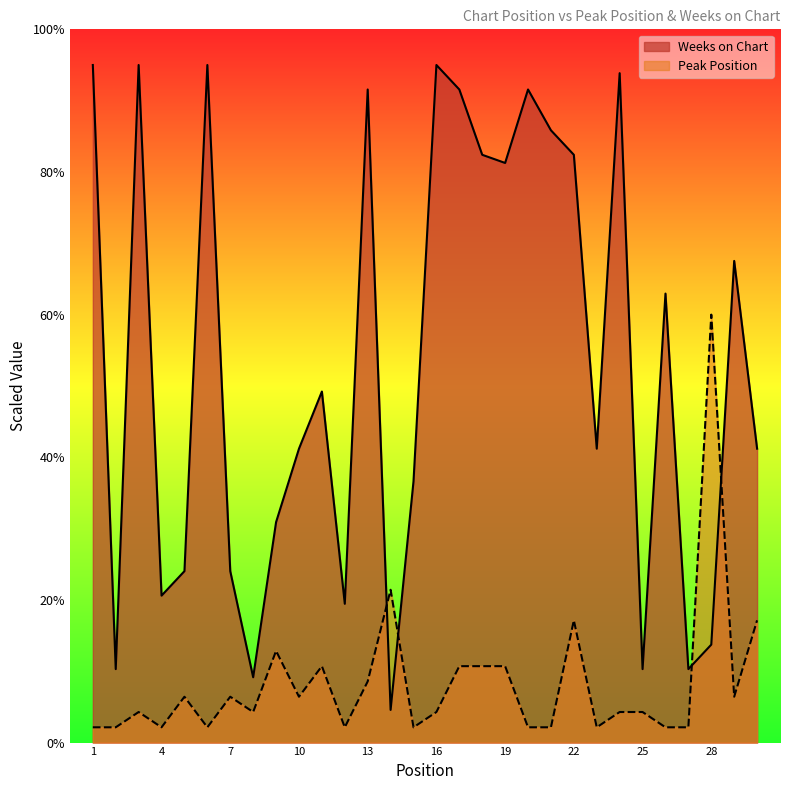

What is the difference between the maximum and minimum values in the Peak Position series?

57.9